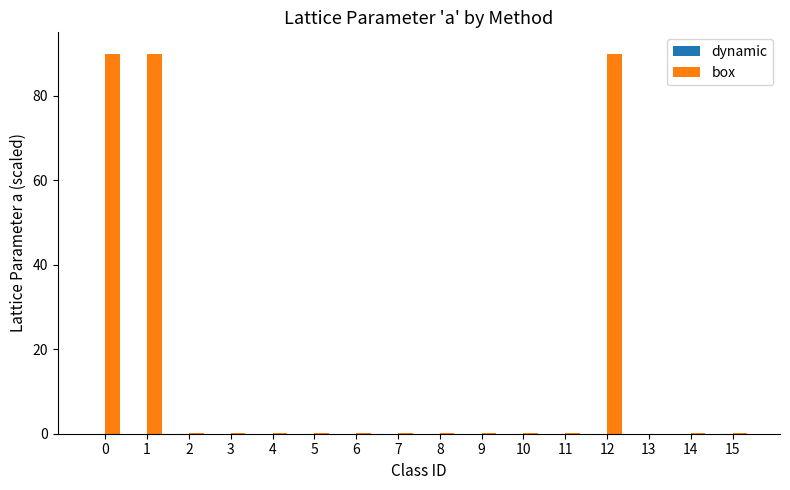

Which series has the largest total across all categories?

box